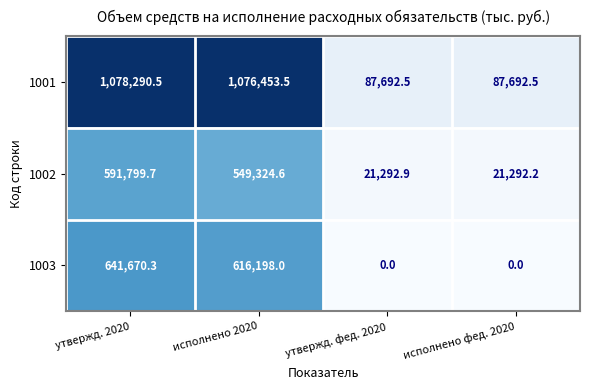

Where is 1001 nearest to the value 582991?

исполнено 2020